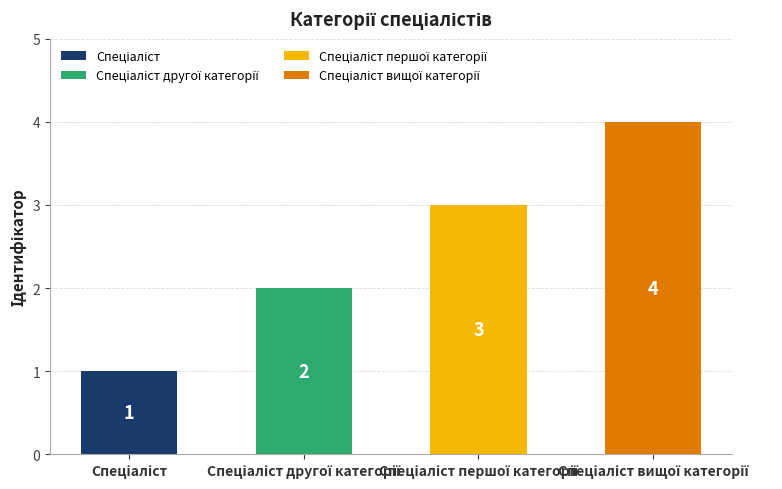

What is the greatest value displayed?

4